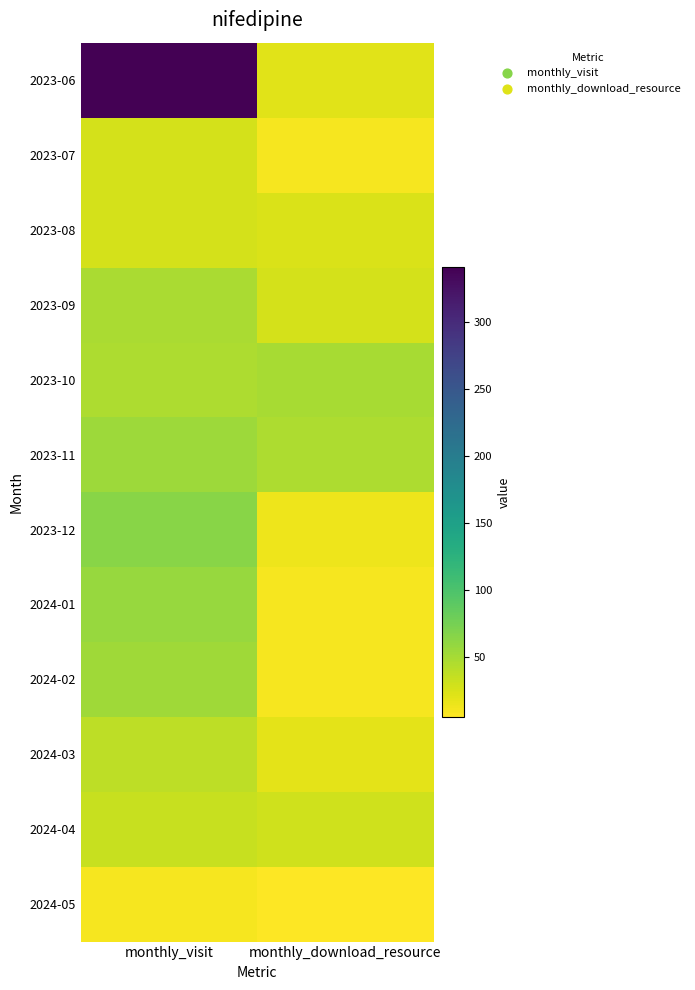

Reading left to right, extract all data points from this chart.

2023-06: monthly_visit=341	monthly_download_resource=20
2023-07: monthly_visit=27	monthly_download_resource=9
2023-08: monthly_visit=27	monthly_download_resource=24
2023-09: monthly_visit=48	monthly_download_resource=26
2023-10: monthly_visit=46	monthly_download_resource=49
2023-11: monthly_visit=54	monthly_download_resource=46
2023-12: monthly_visit=65	monthly_download_resource=14
2024-01: monthly_visit=57	monthly_download_resource=9
2024-02: monthly_visit=53	monthly_download_resource=9
2024-03: monthly_visit=38	monthly_download_resource=19
2024-04: monthly_visit=33	monthly_download_resource=29
2024-05: monthly_visit=10	monthly_download_resource=5